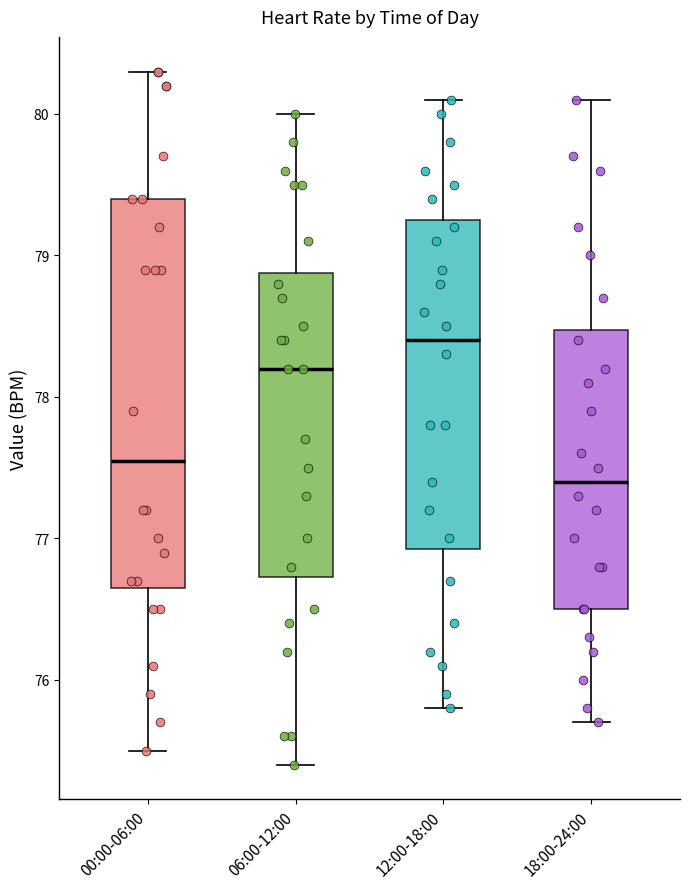

Comparing the boxes themselves (not the whiskers), which one is the tallest?

00:00-06:00